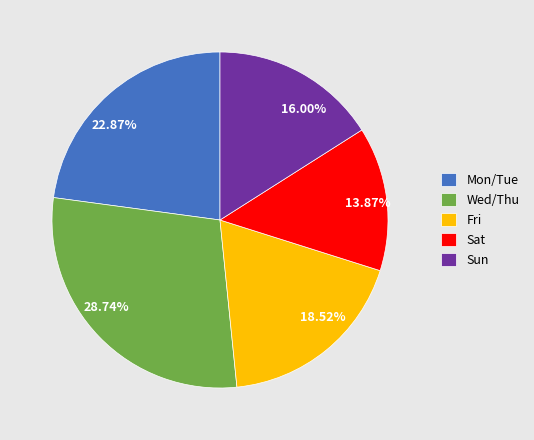

To the nearest percent, what is the average slice percentage?

20%